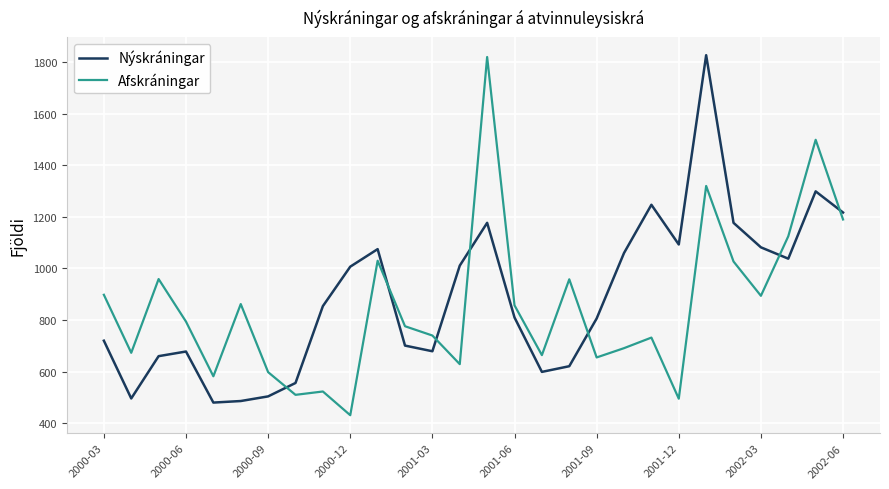

What is the difference between the maximum and minimum values in the Nýskráningar series?

1347